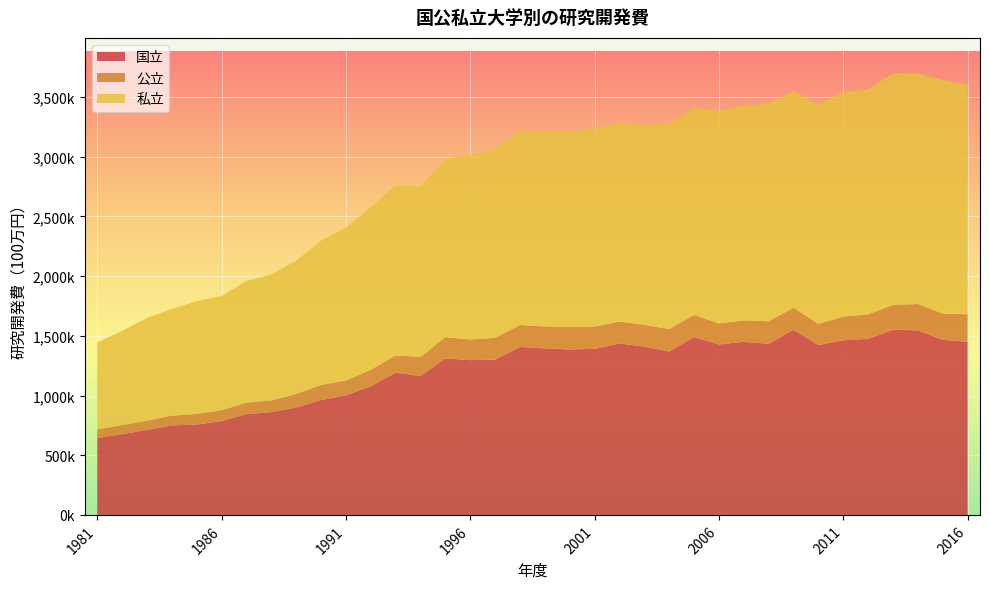

Reading left to right, extract all data points from this chart.

国立: 1981=643472	1982=675850	1983=711364	1984=749826	1985=756686	1986=786462	1987=843900	1988=860678	1989=899221	1990=961724	1991=1001800	1992=1077675	1993=1191676	1994=1163036	1995=1311399	1996=1296359	1997=1300615	1998=1406556	1999=1395167	2000=1385637	2001=1390794	2002=1435972	2003=1410828	2004=1368291	2005=1490493	2006=1427753	2007=1450074	2008=1433965	2009=1550974	2010=1422721	2011=1462410	2012=1474998	2013=1550776	2014=1545433	2015=1467052	2016=1449616
公立: 1981=72582	1982=75986	1983=78097	1984=81964	1985=88645	1986=90608	1987=96756	1988=97888	1989=114331	1990=126936	1991=124153	1992=138430	1993=144959	1994=160477	1995=177474	1996=173288	1997=182796	1998=184576	1999=184088	2000=188106	2001=186617	2002=183965	2003=181350	2004=188409	2005=184788	2006=176527	2007=179033	2008=187892	2009=184895	2010=177083	2011=198632	2012=204921	2013=207641	2014=221594	2015=219992	2016=230379
私立: 1981=729591	1982=788586	1983=860184	1984=892398	1985=944449	1986=955505	1987=1017264	1988=1055508	1989=1115819	1990=1208331	1991=1281974	1992=1360176	1993=1422077	1994=1429038	1995=1493313	1996=1543474	1997=1575788	1998=1631747	1999=1629831	2000=1634675	2001=1655980	2002=1662401	2003=1670930	2004=1717266	2005=1732129	2006=1778113	2007=1794572	2008=1823136	2009=1813911	2010=1834176	2011=1879464	2012=1882490	2013=1941251	2014=1929131	2015=1956844	2016=1924208